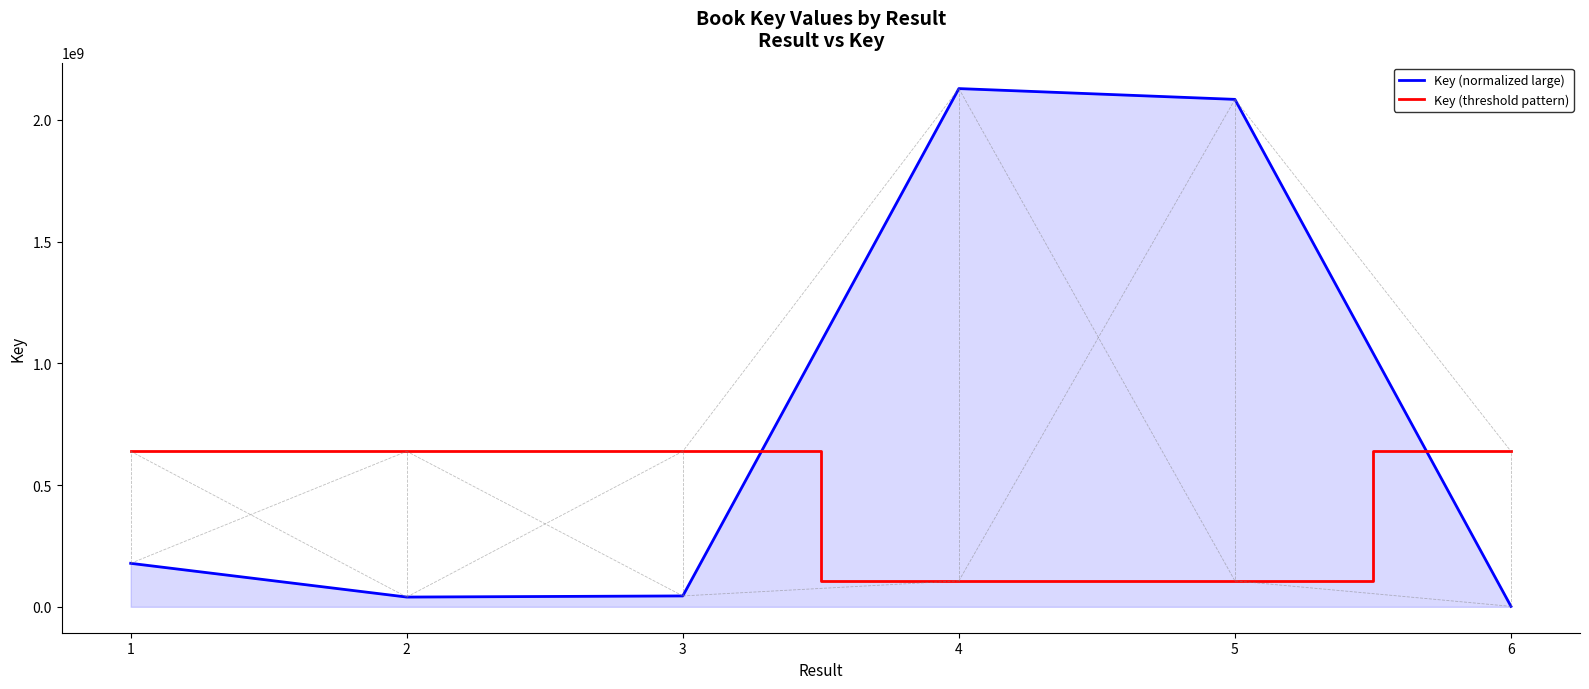

Rank the series by their maximum value, from highest to lowest.

Key (normalized large), Key (threshold pattern)